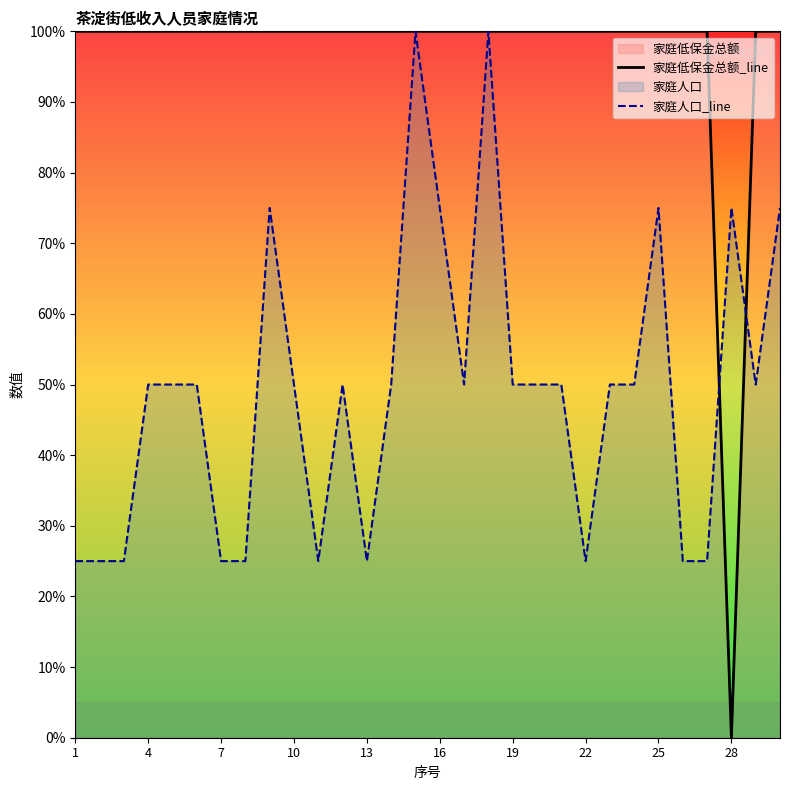

How many 家庭人口_line values are between 0 and 1?

30